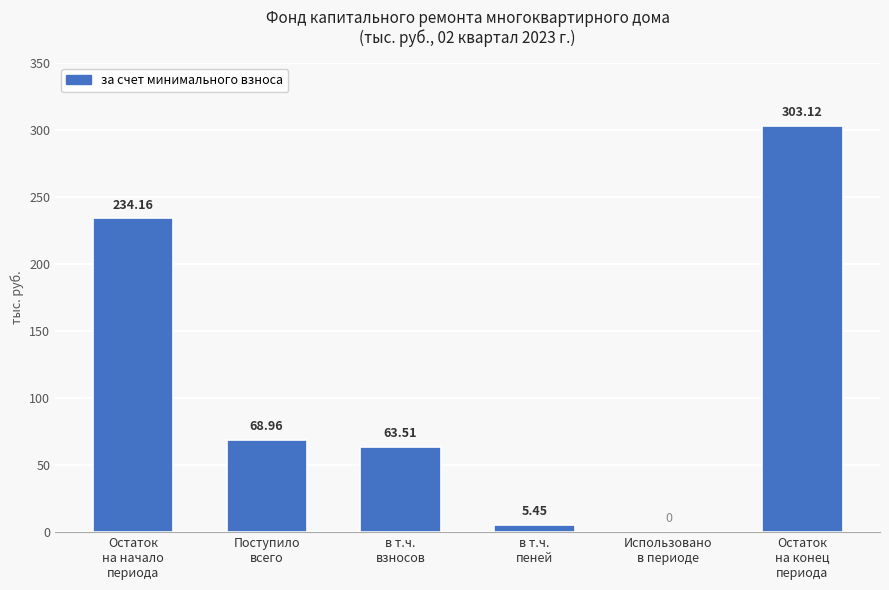

At which label does the data first exceed 68?

Остаток
на начало
периода